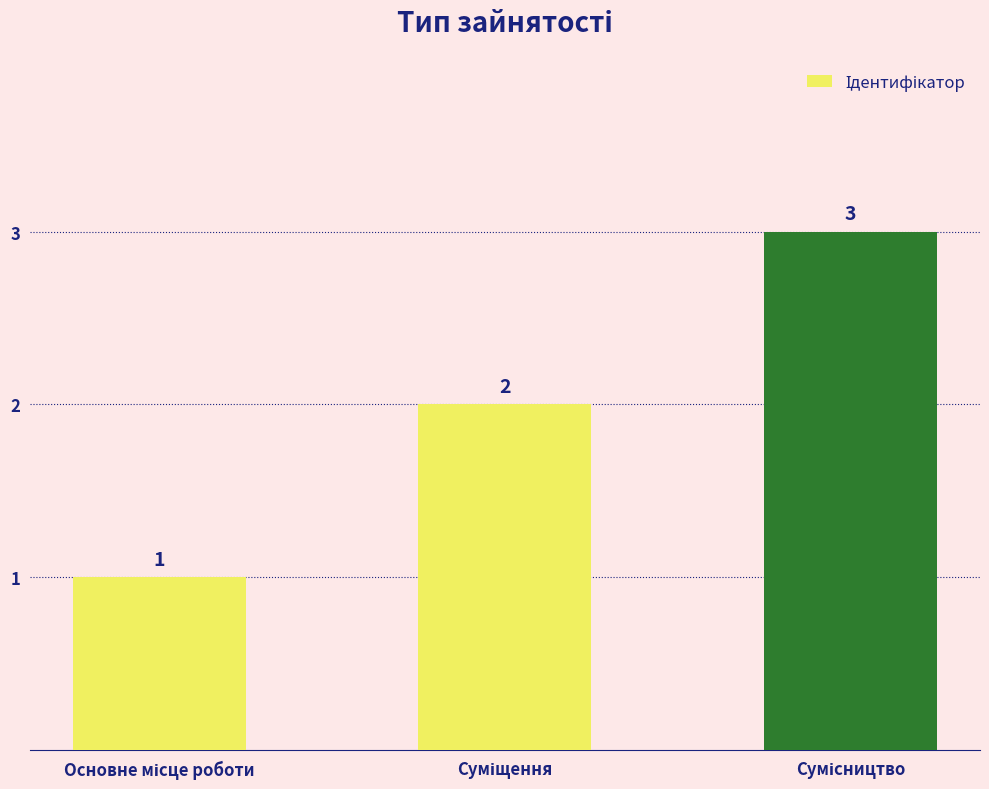

What is the value of the 2nd bar from the left?

2